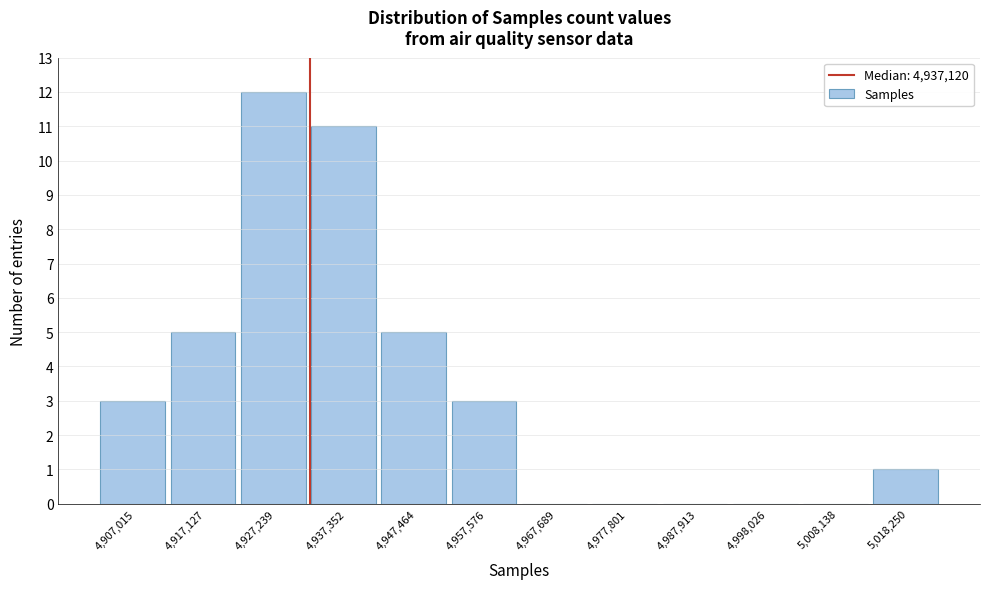

Reading left to right, what are all the values shown in this chart?

4,907,015=3	4,917,127=5	4,927,239=12	4,937,352=11	4,947,464=5	4,957,576=3	4,967,689=0	4,977,801=0	4,987,913=0	4,998,026=0	5,008,138=0	5,018,250=1